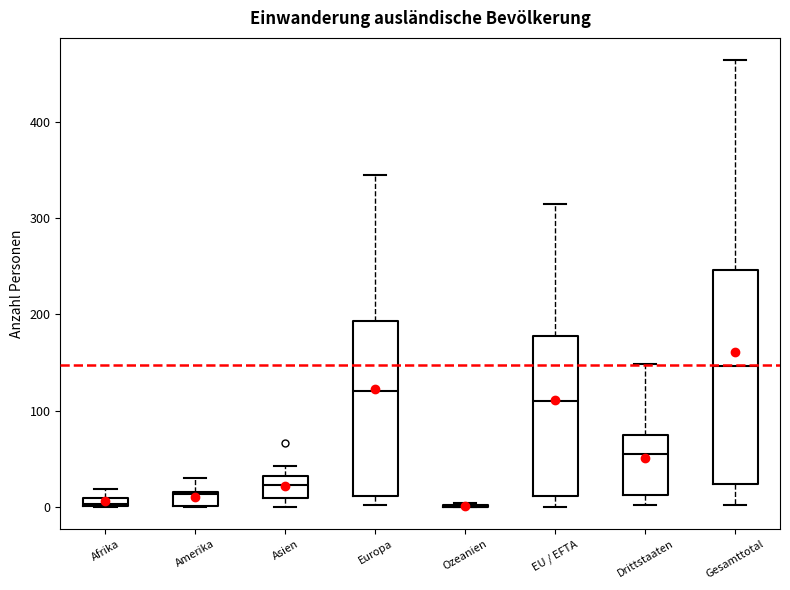

Where is the lower edge of the box for Afrika on the y-axis? The values are not printed on the chart, so give them approximately, as read against the axis.

0